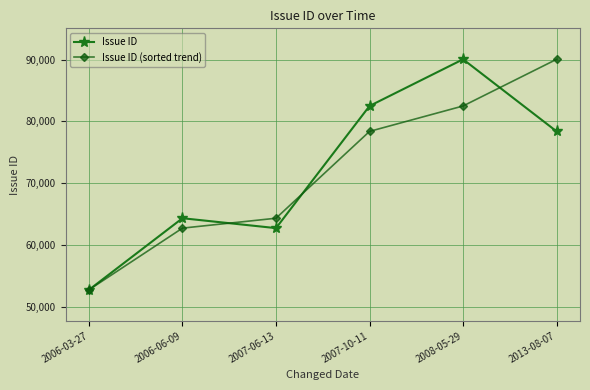

Is the value of Issue ID (sorted trend) at 2008-05-29 greater than the value of Issue ID at 2008-05-29?

No